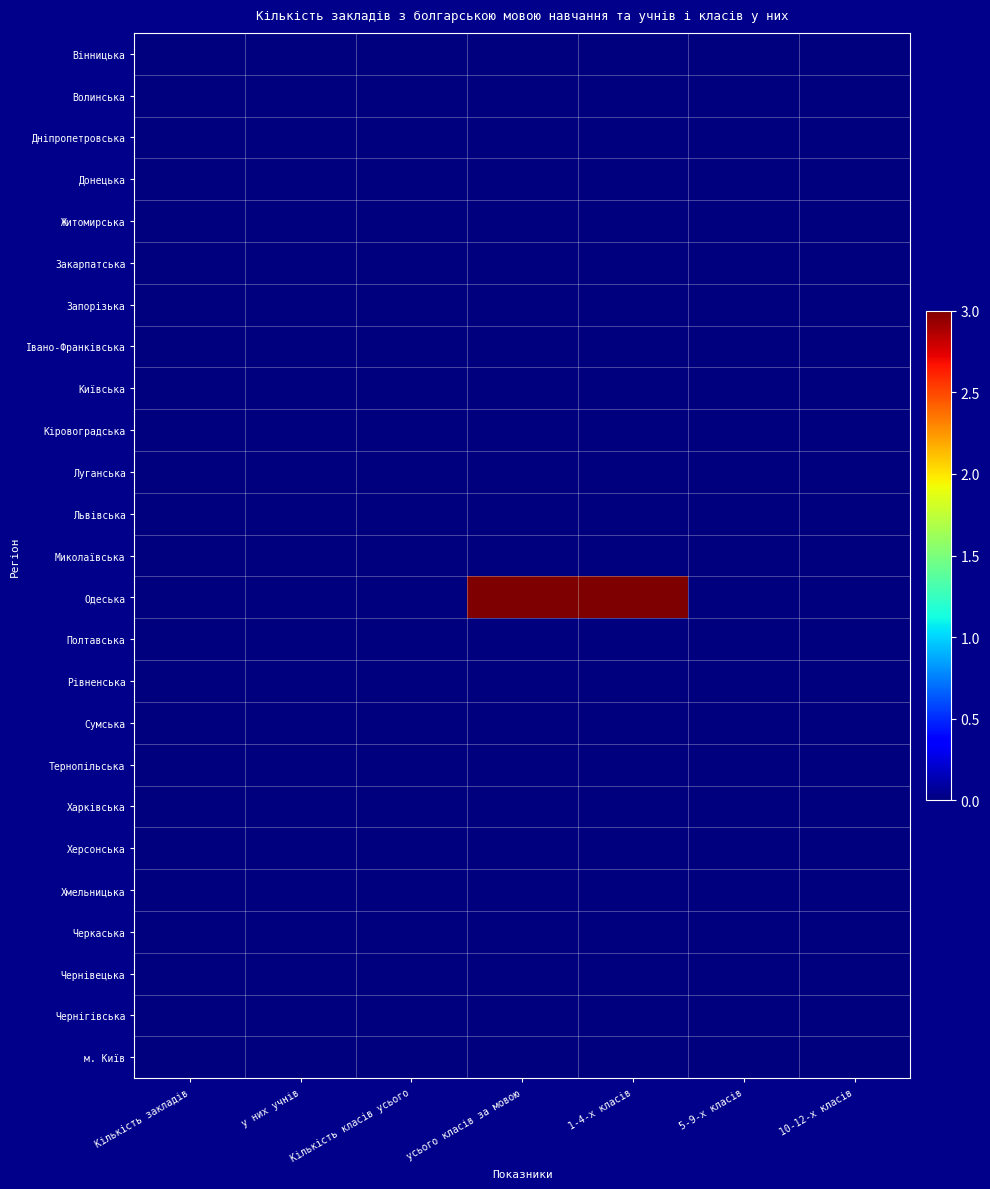

Which series has the largest total across all categories?

Одеська